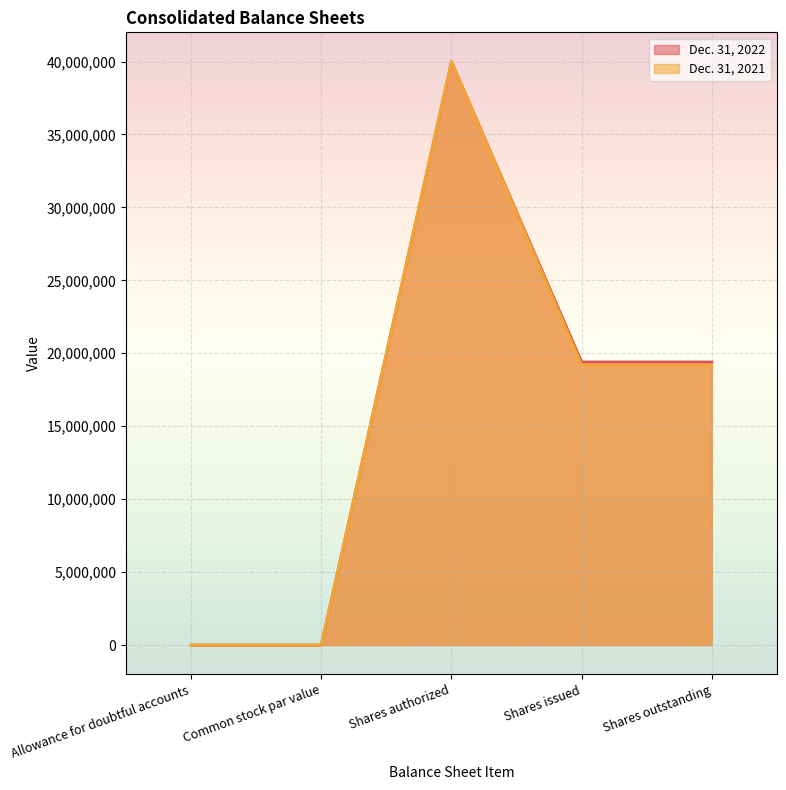

Which category has the highest value across all series?

Shares authorized